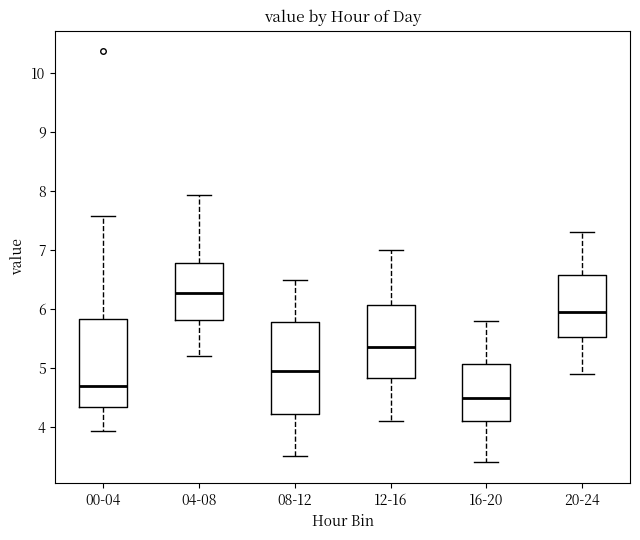

Which box has the highest median line?

04-08